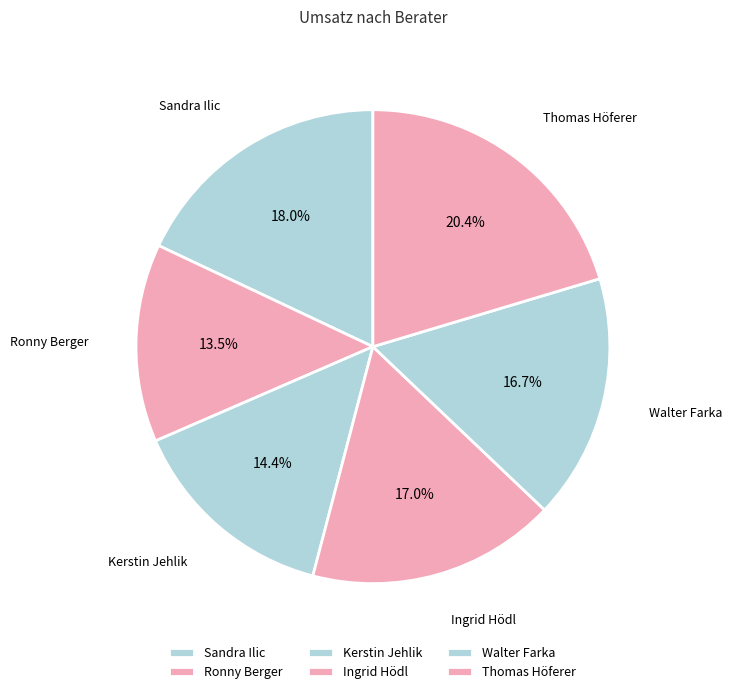

Which category has the biggest portion of the pie?

Thomas Höferer